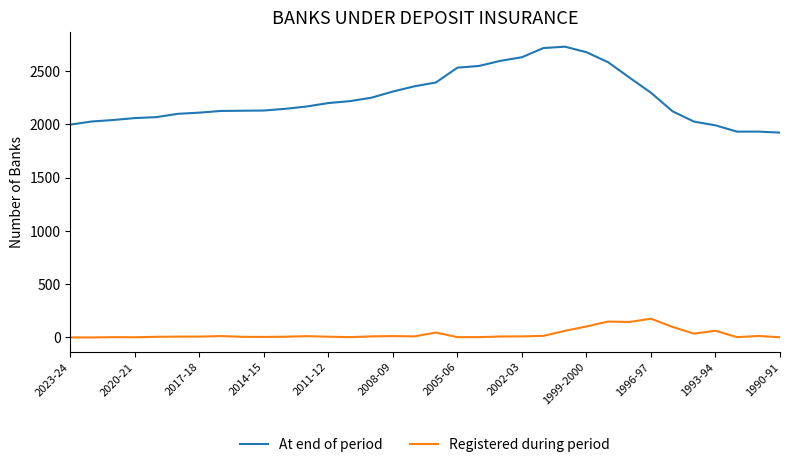

Which series has the largest total across all categories?

At end of period